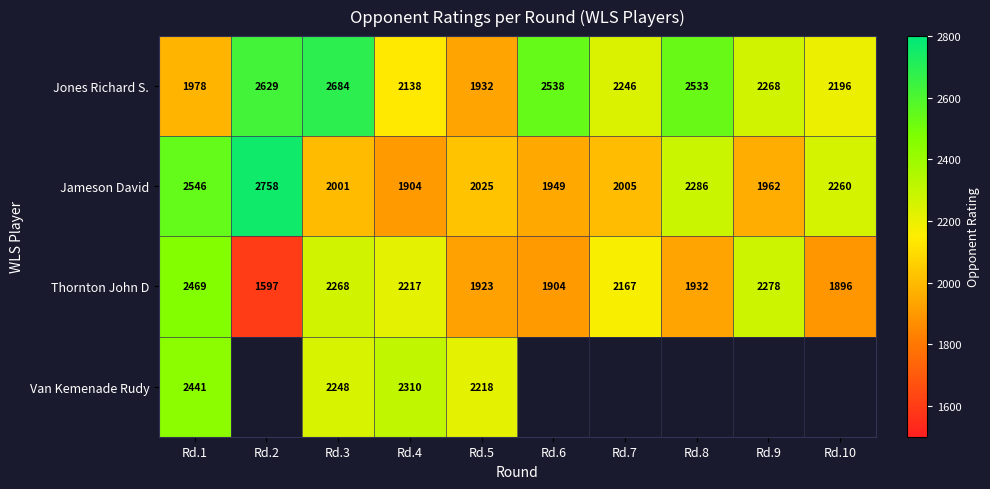

Rank the series at Rd.4 from highest to lowest value.

Van Kemenade Rudy, Thornton John D, Jones Richard S., Jameson David